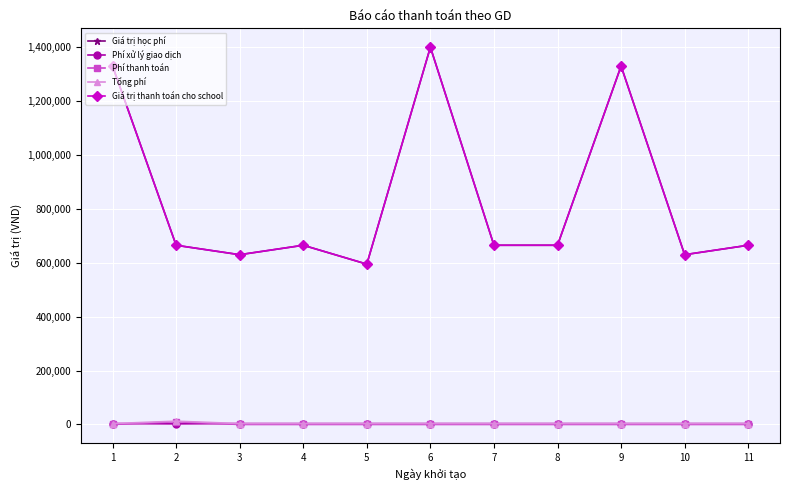

Which has a higher value, 1 or 3?

1